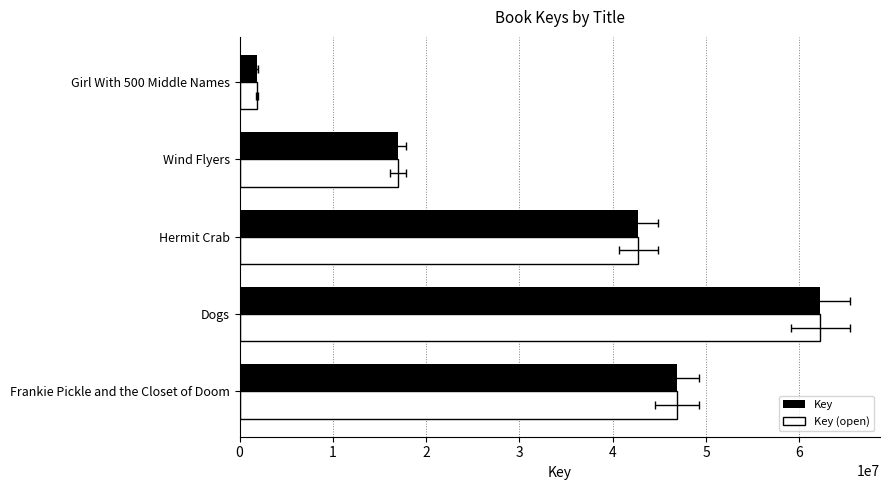

True or false: Key (open) has a value of 1876178 at Girl With 500 Middle Names.

True